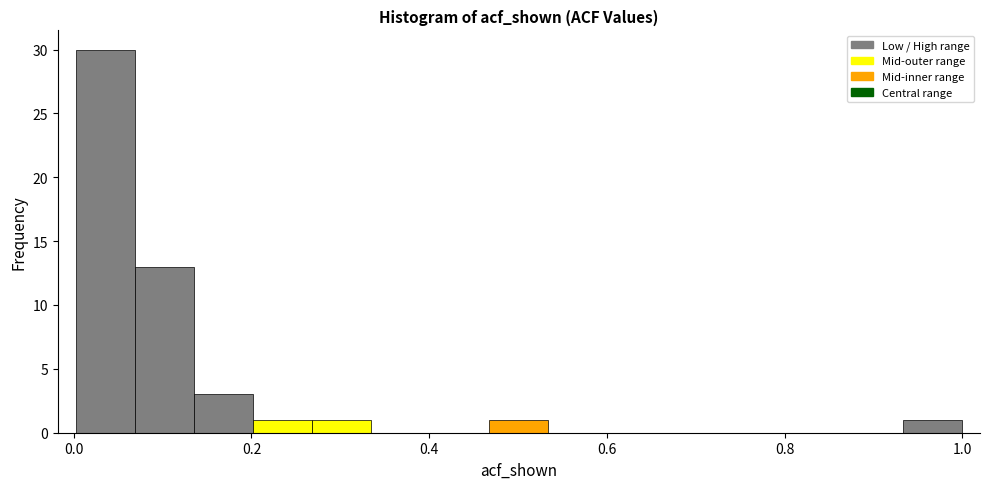

Around what value on the x-axis is the tallest bar? Give the approximate position of its centre, as read against the axis.

0.04